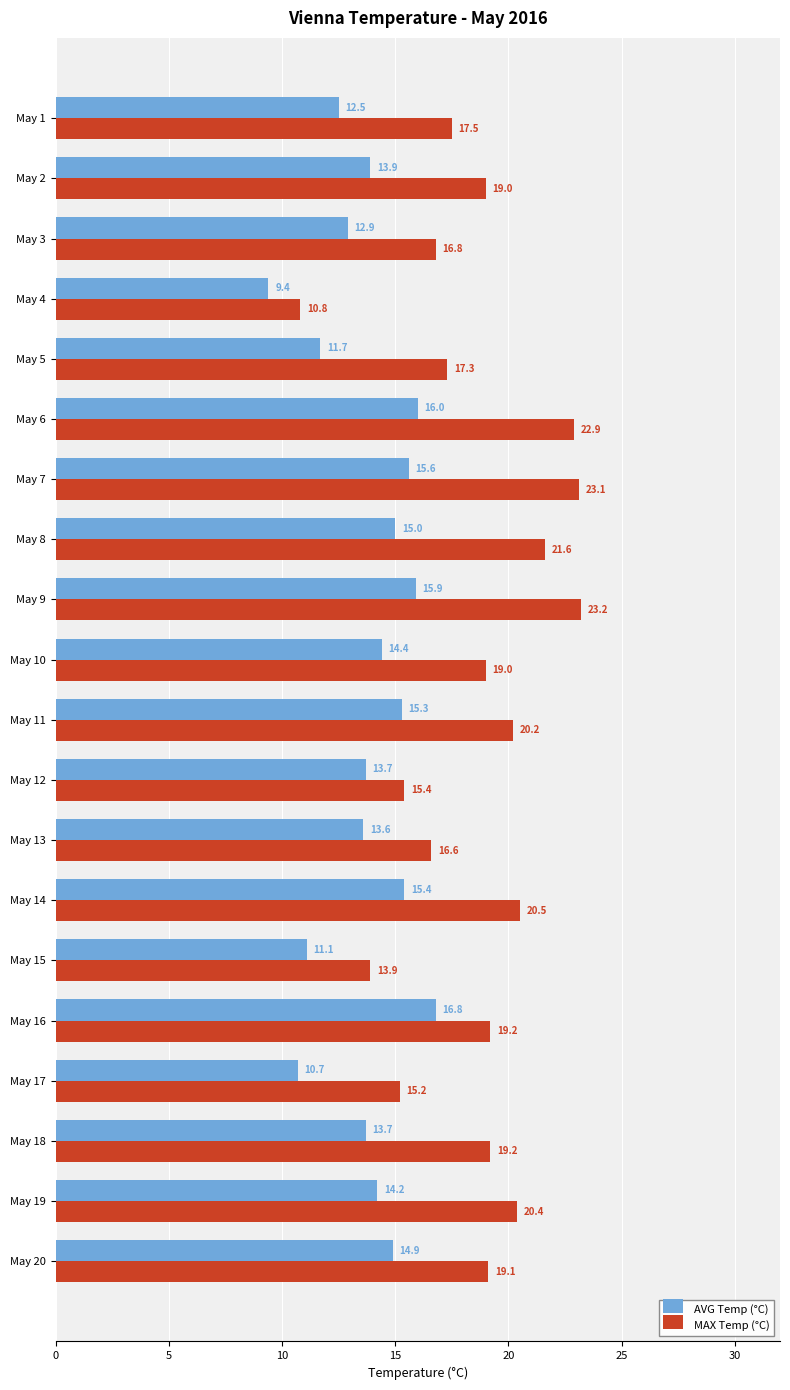

Which series has the largest total across all categories?

MAX Temp (°C)